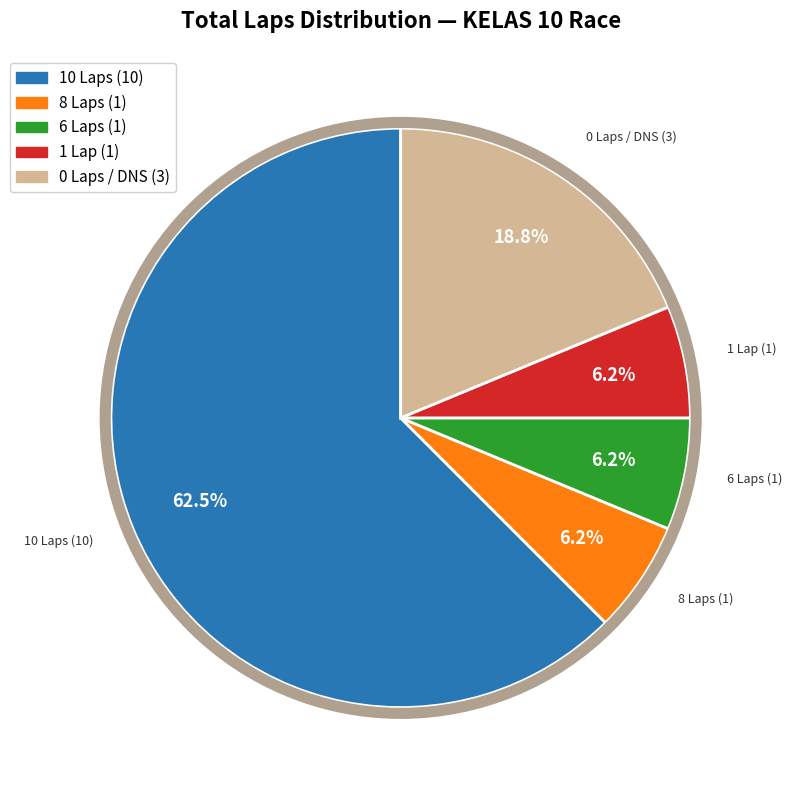

Is there a majority slice in this chart?

Yes